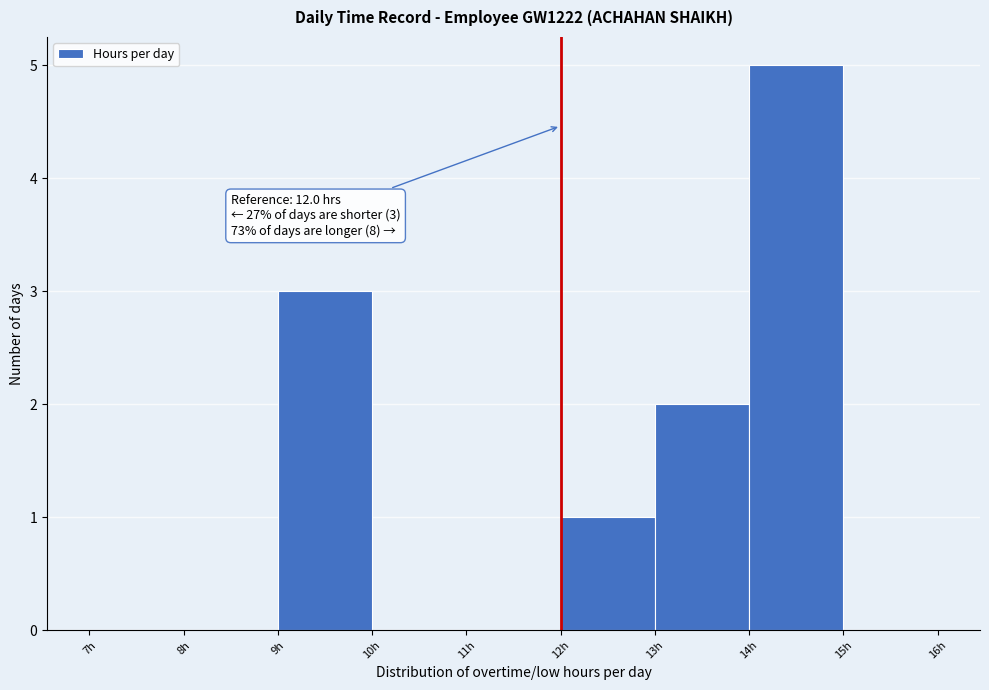

Which range on the x-axis has the tallest bar?

14 to 15